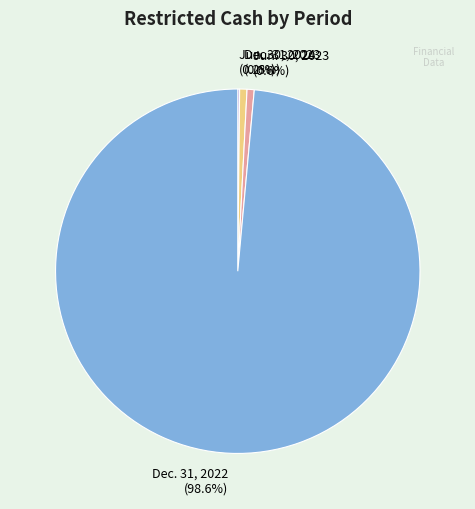

Is Dec. 31, 2022 the majority of the pie?

Yes